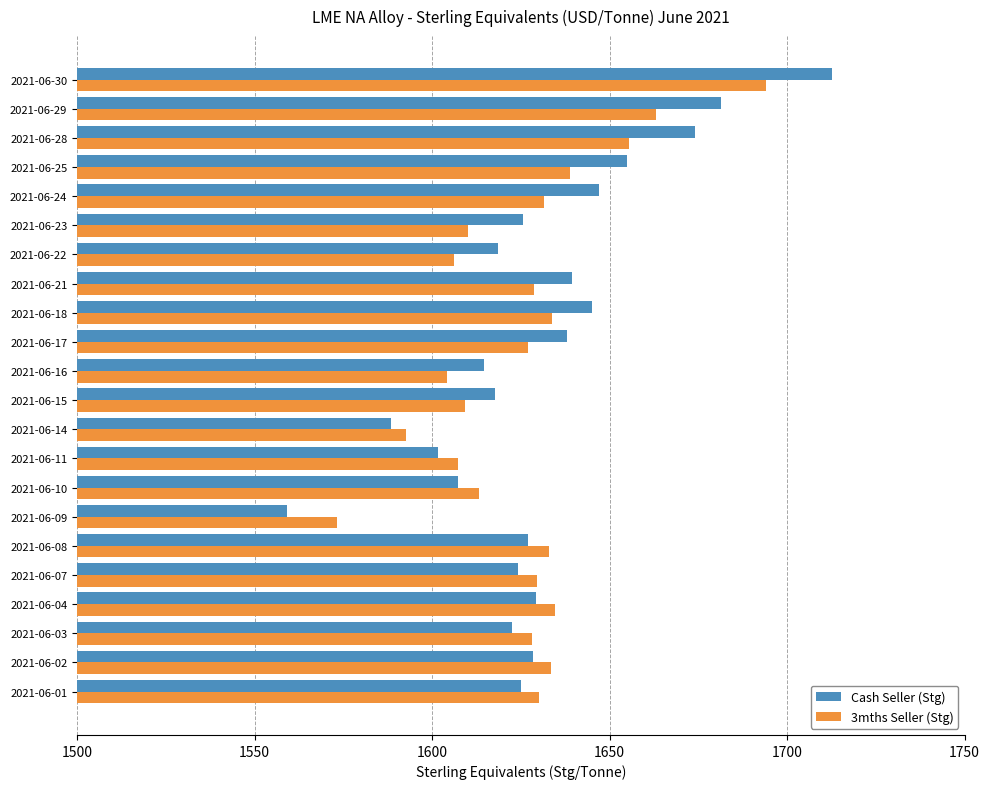

What is the difference between the second highest and second lowest values in the Cash Seller (Stg) series?

93.1